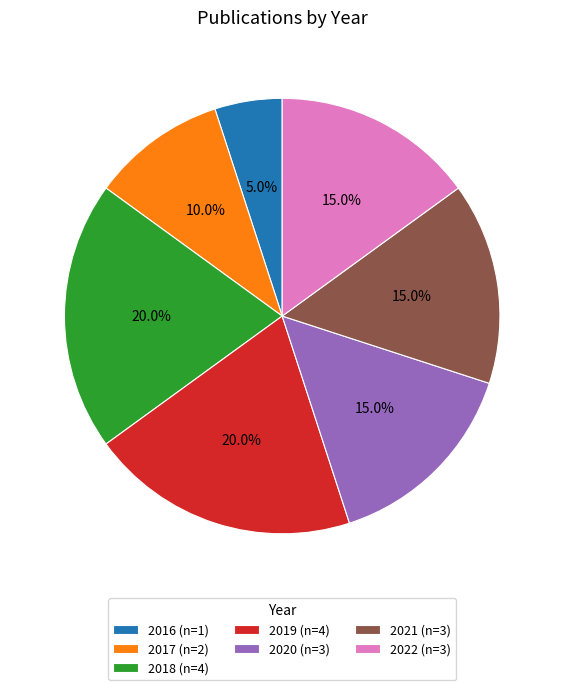

What is the smallest slice in the pie chart?

2016